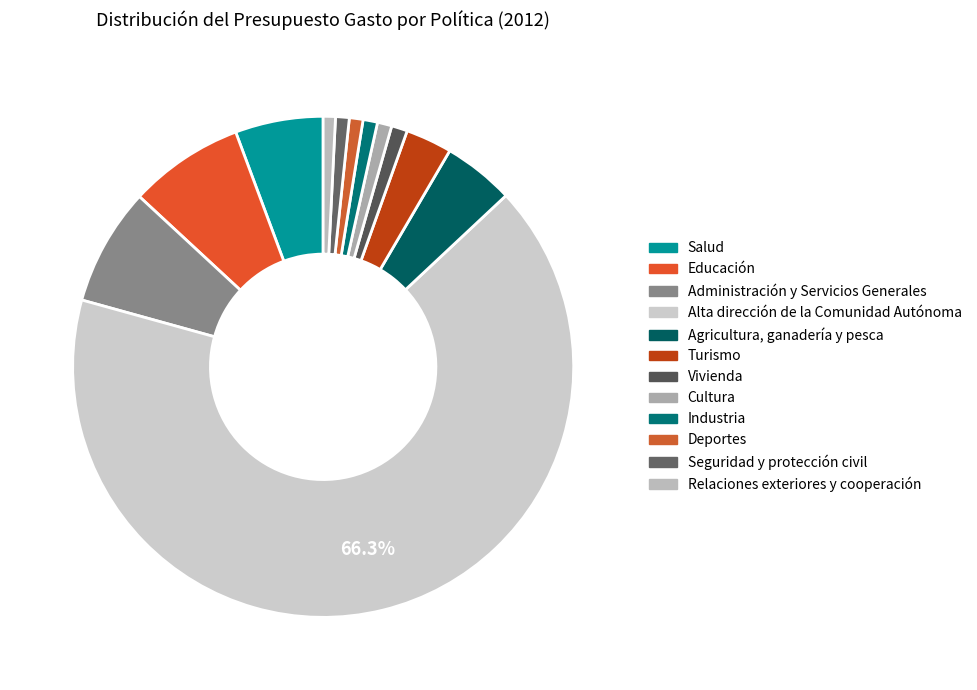

Count the number of slices in the pie.

12